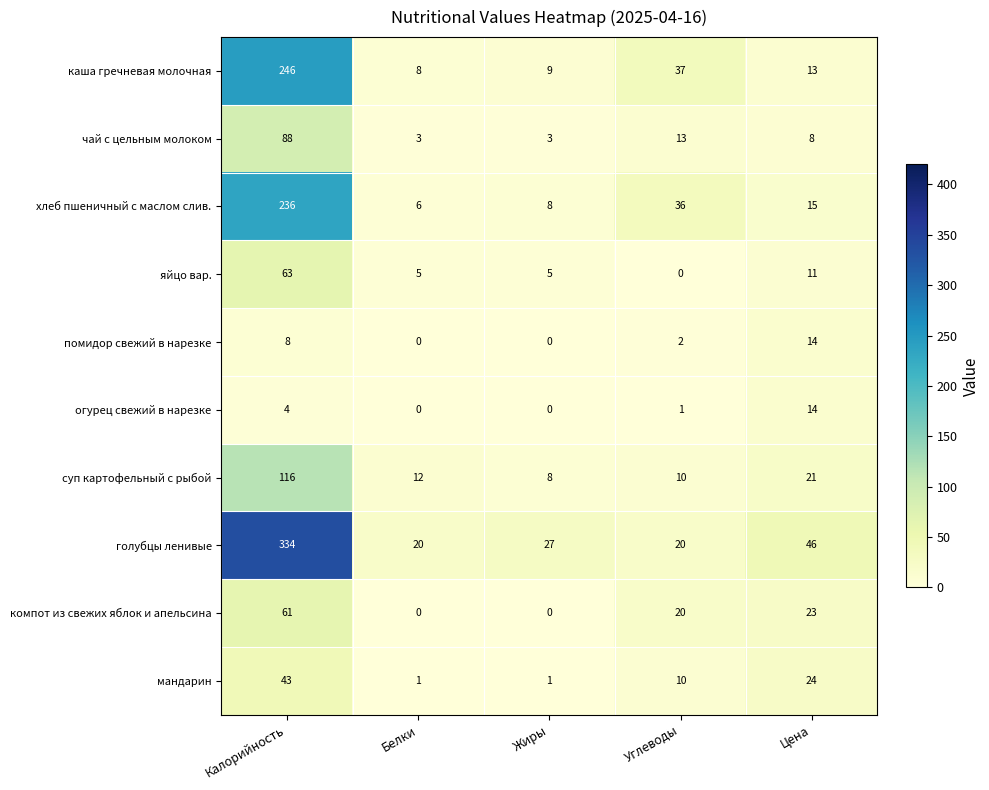

The value of помидор свежий в нарезке at Белки is 6. True or false?

False